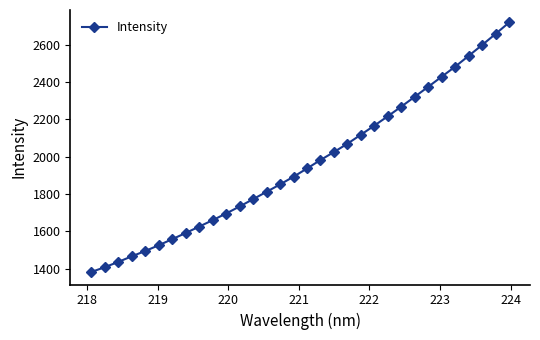

True or false: there are more than 2 points higher than both neighbors.

False